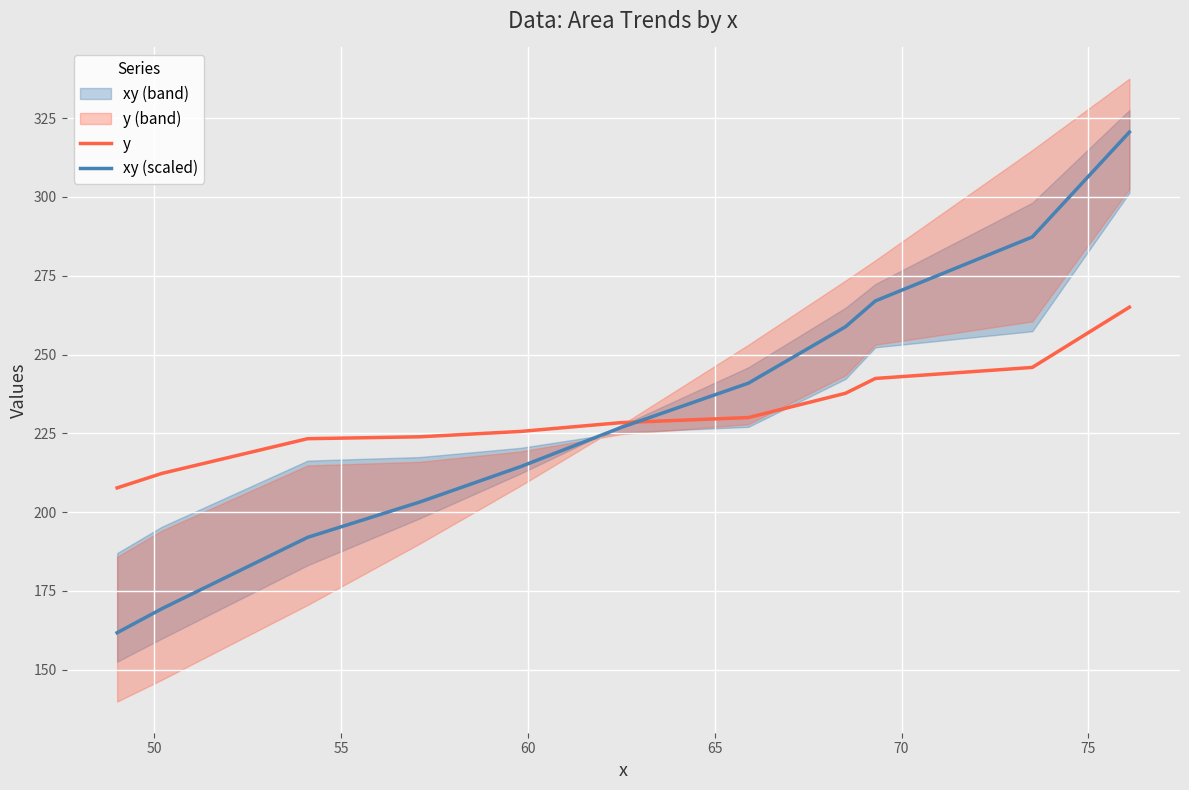

How many data points in xy (scaled) are above 226?

6